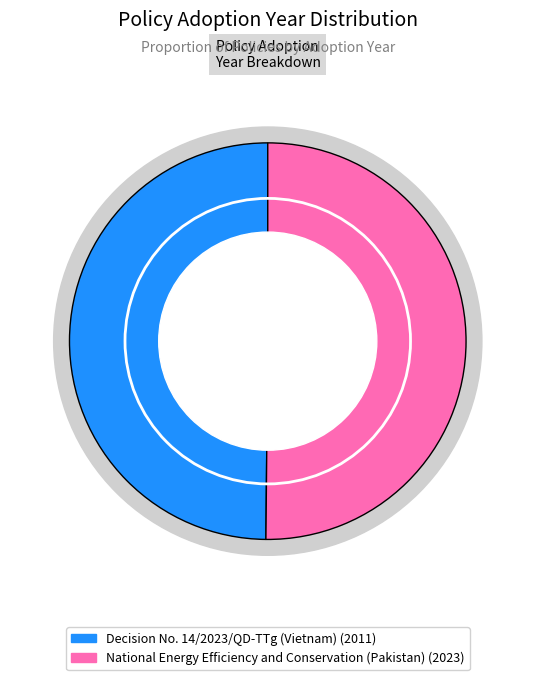

What percentage is NOT represented by National Energy Efficiency and Conservation (Pakistan)?

49.9%